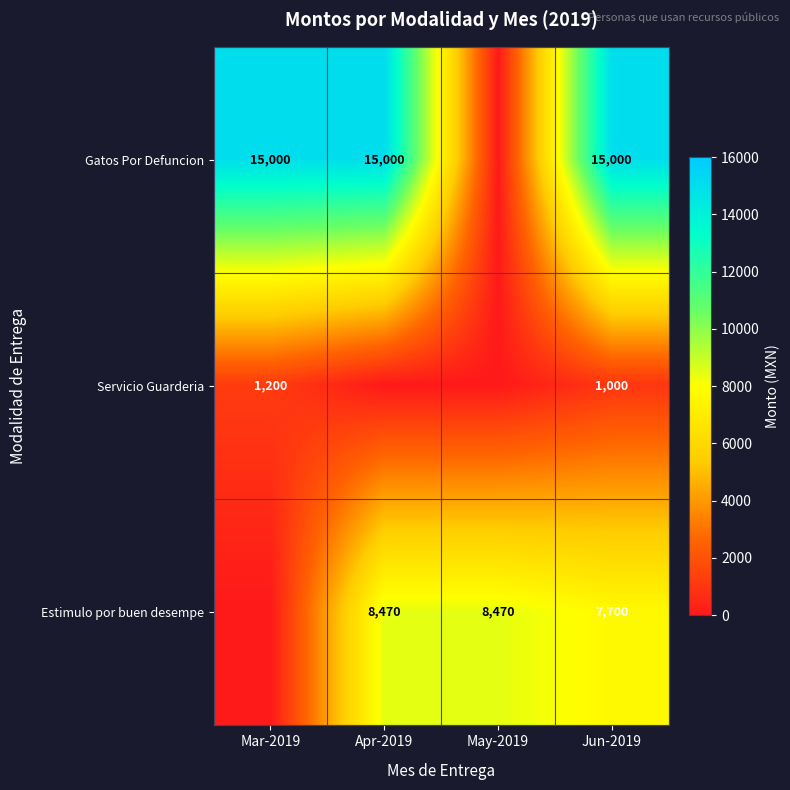

True or false: Estimulo por buen desempe has a value of 8470 at Apr-2019.

True